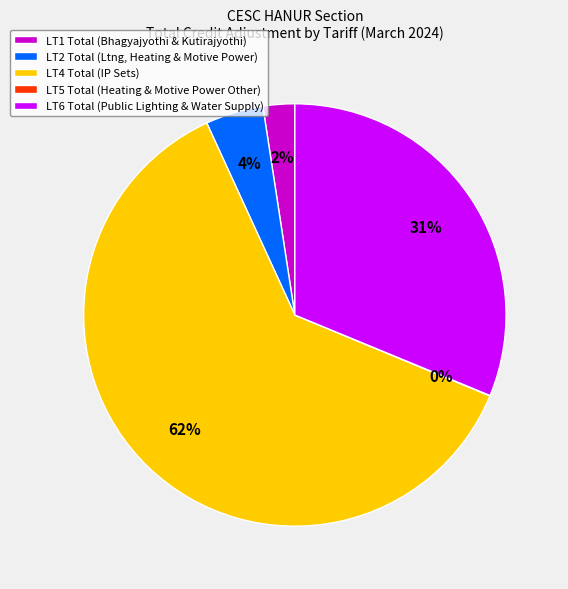

To the nearest percent, what is the average slice percentage?

20%